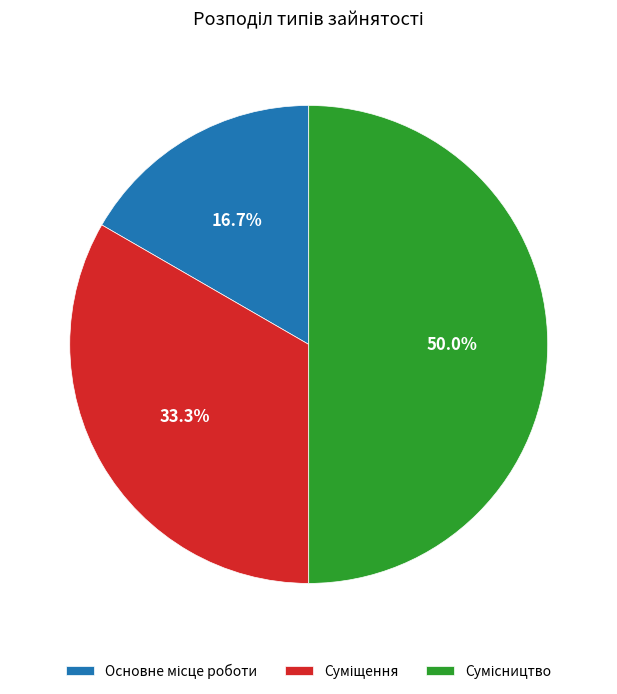

What percentage is the Суміщення slice, to the nearest percent?

33%